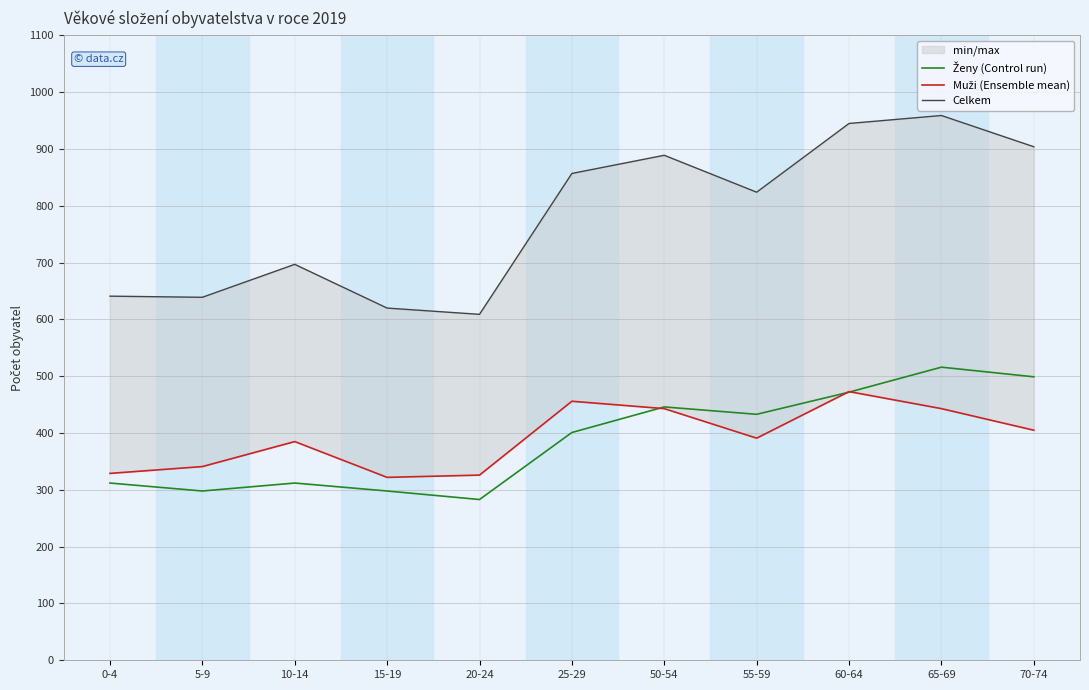

What is the sum of all Celkem values?

8584